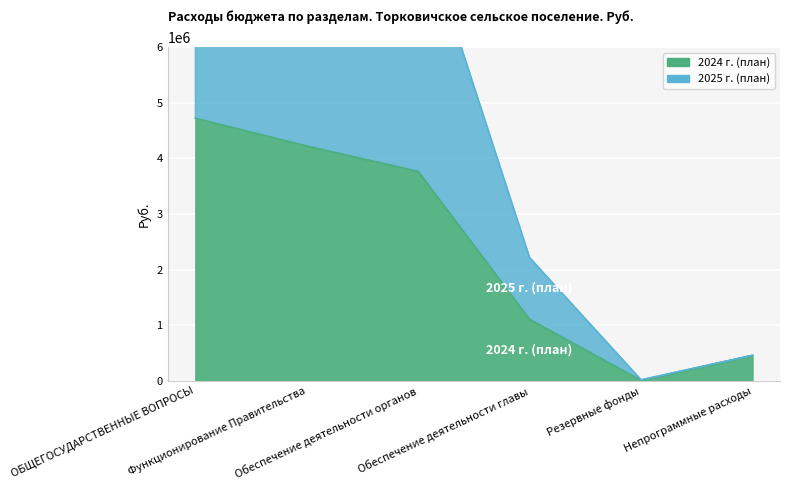

List the labels in order of 2025 г. (план) value, largest first.

ОБЩЕГОСУДАРСТВЕННЫЕ ВОПРОСЫ, Функционирование Правительства, Обеспечение деятельности органов, Обеспечение деятельности главы, Непрограммные расходы, Резервные фонды